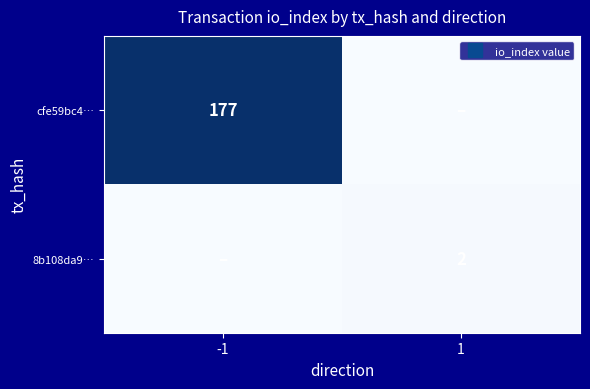

Rank the categories by 8b108da9… value from lowest to highest.

-1, 1